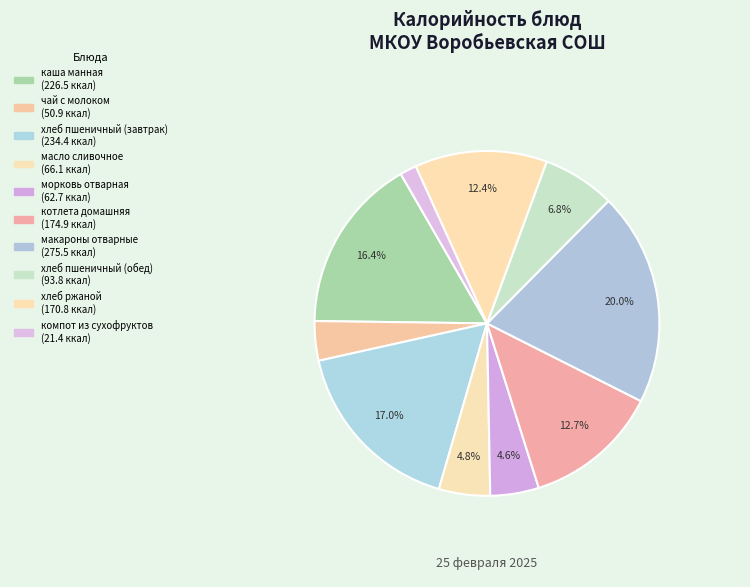

Is масло сливочное the majority of the pie?

No